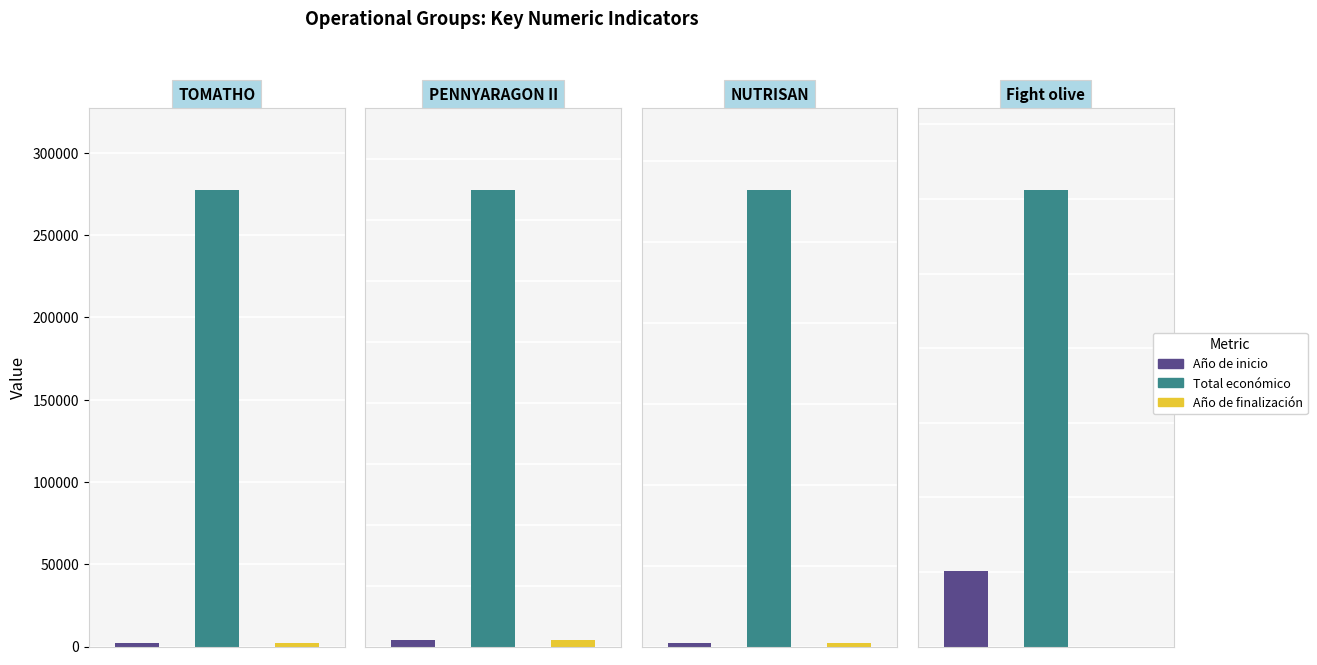

The value of Total económico at NUTRISAN is 392771. True or false?

False